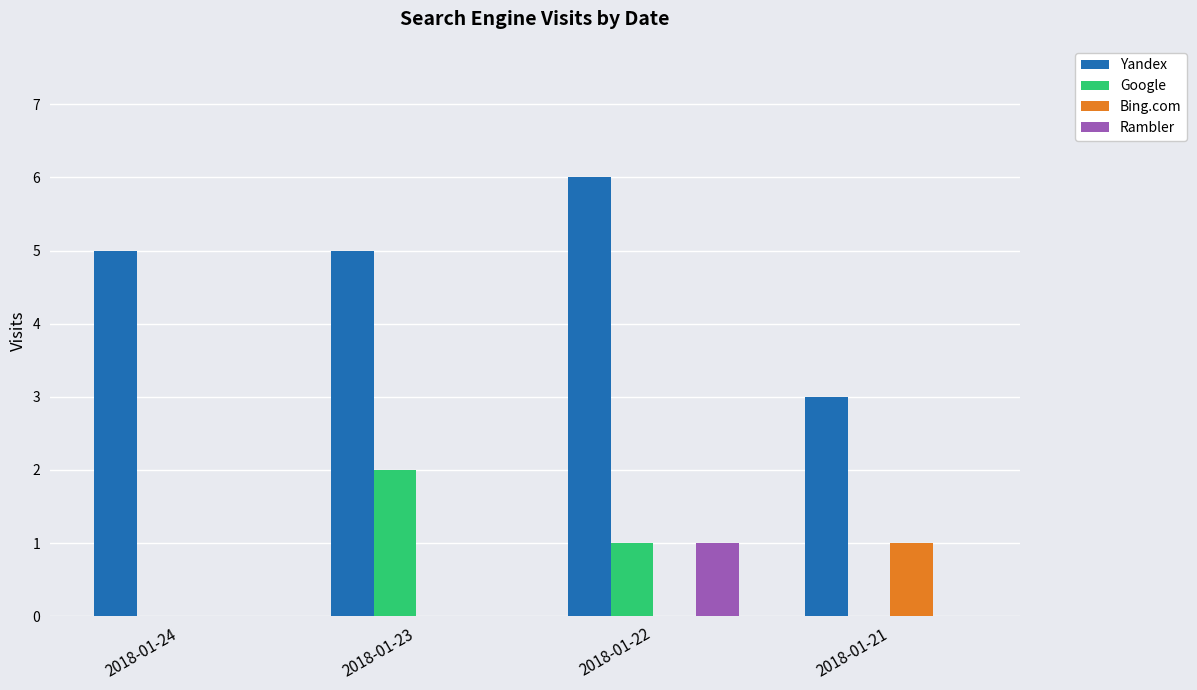

At which label does Rambler reach its peak?

2018-01-22